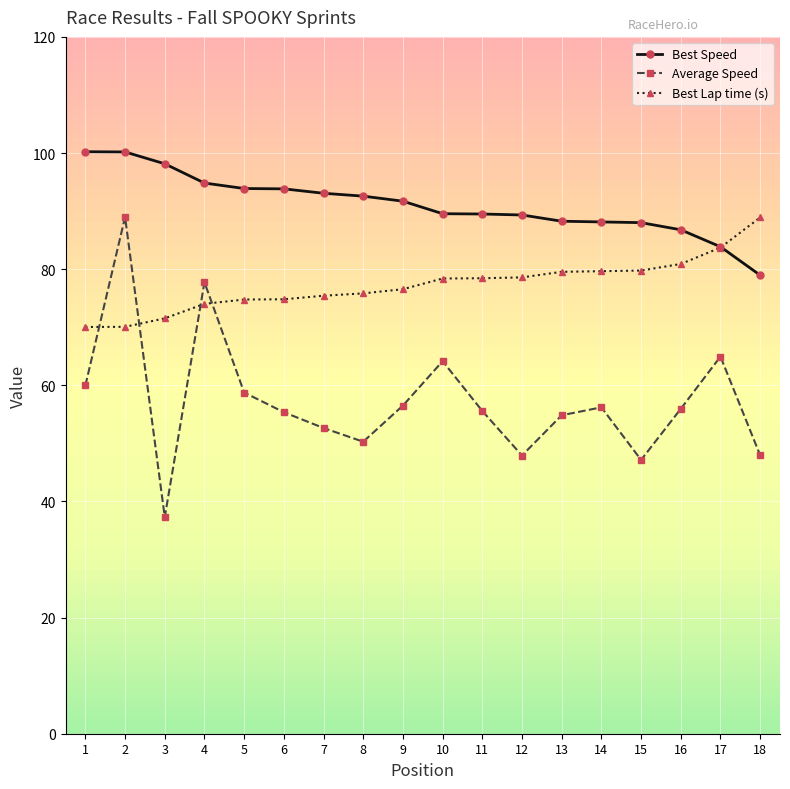

At which category does the chart reach its minimum across all series?

3